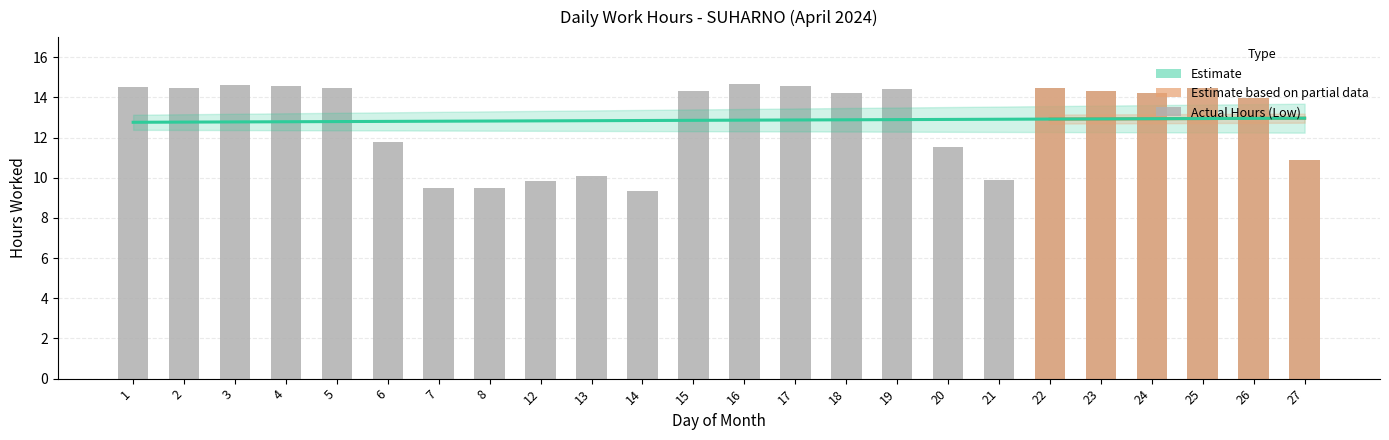

What is the minimum value shown in the chart?

9.4